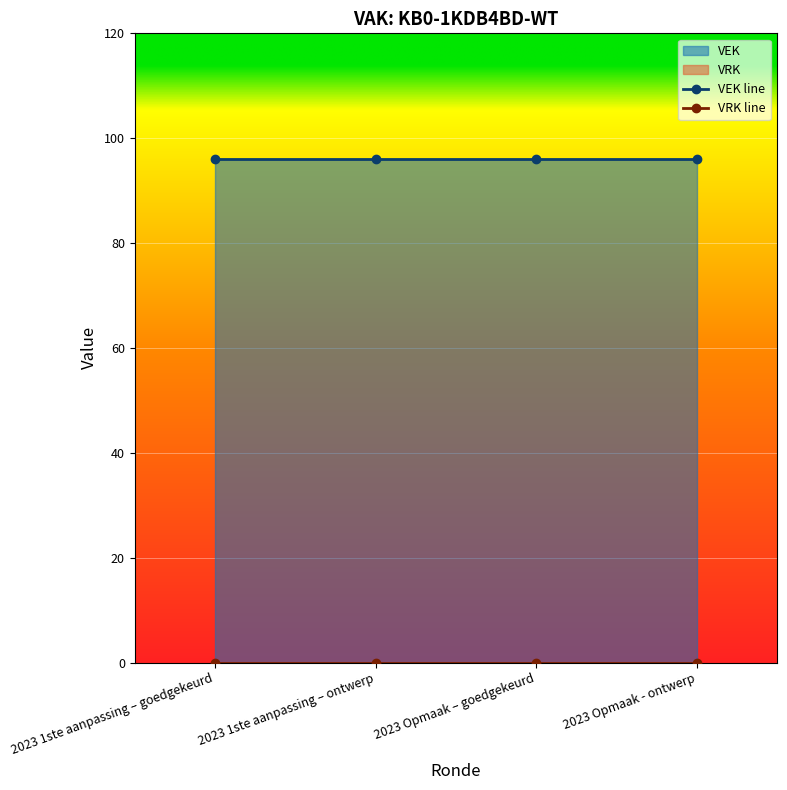

At which category is the sum across all series the highest?

2023 1ste aanpassing – goedgekeurd